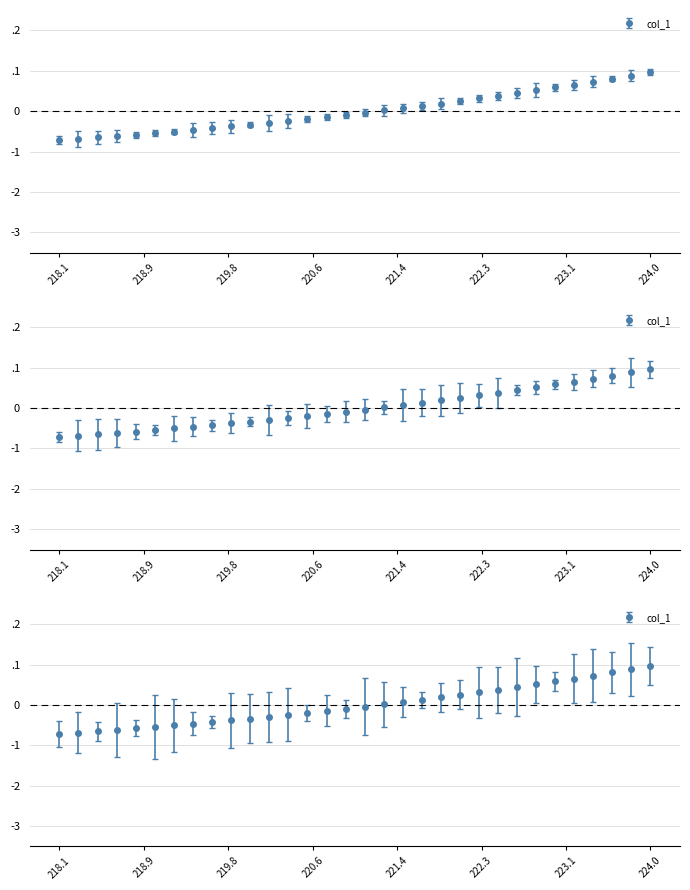

How many values are above zero?

15